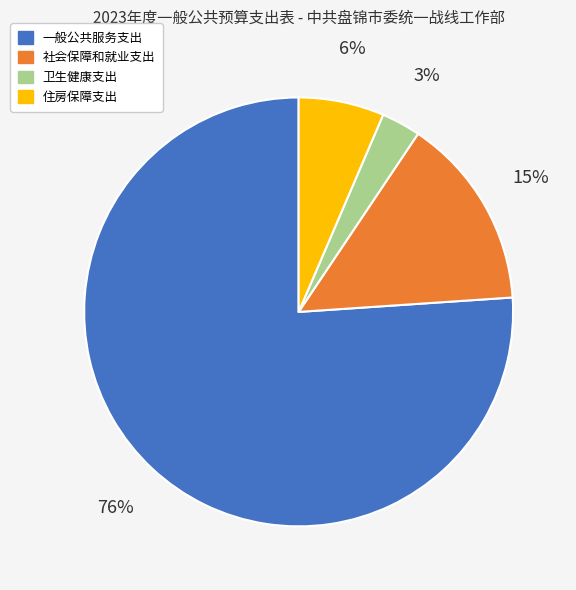

Does 一般公共服务支出 represent more than half of the total?

Yes